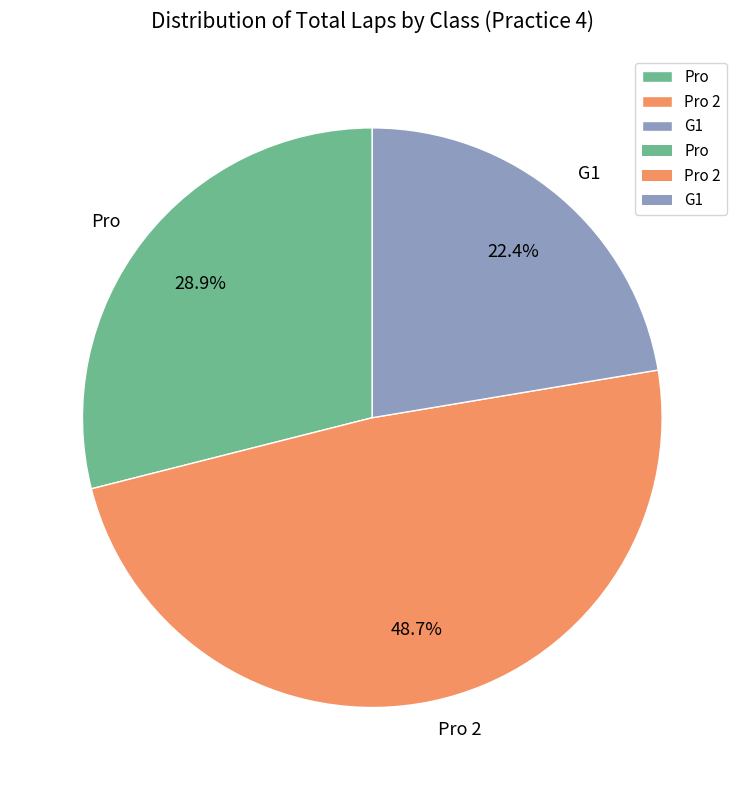

What is the ratio of the value at G1 to the value at Pro?

0.8